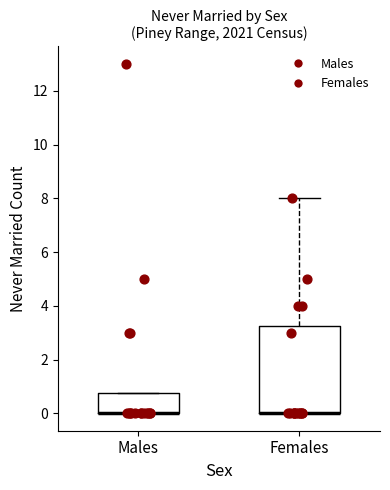

Where is the lower edge of the box for Females on the y-axis? The values are not printed on the chart, so give them approximately, as read against the axis.

0.0